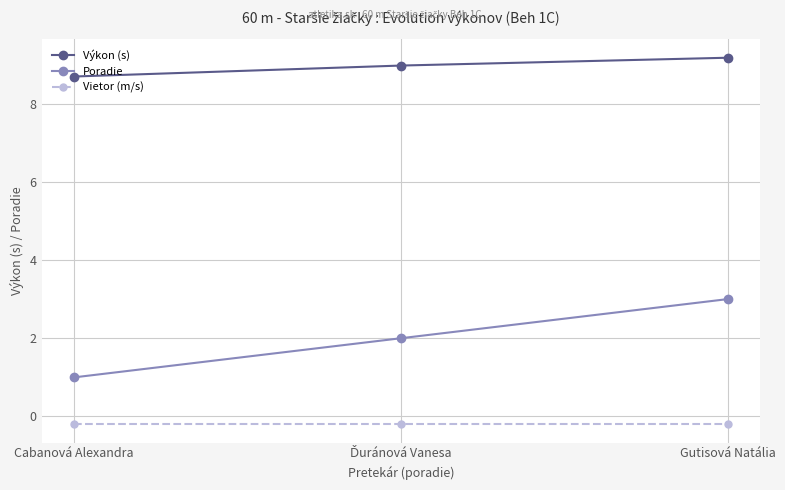

Which series has the largest total across all categories?

Výkon (s)